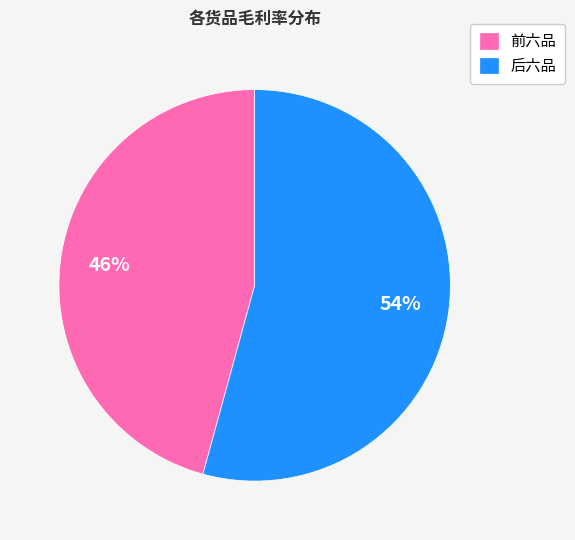

Rank the categories by value from lowest to highest.

前六品, 后六品